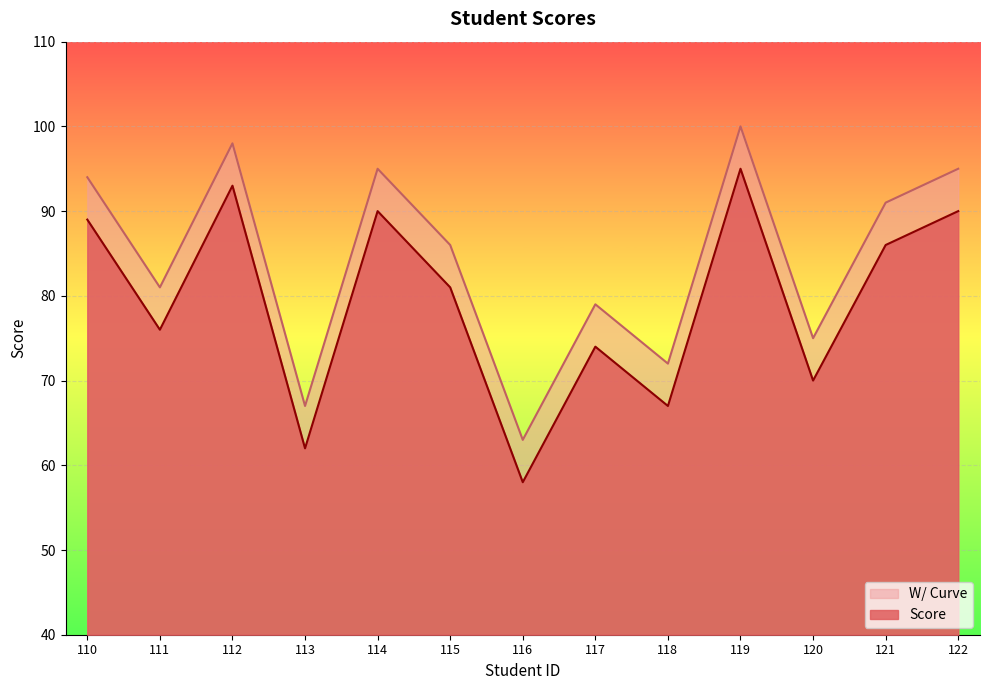

What is the difference between the highest and lowest values at 121?

5